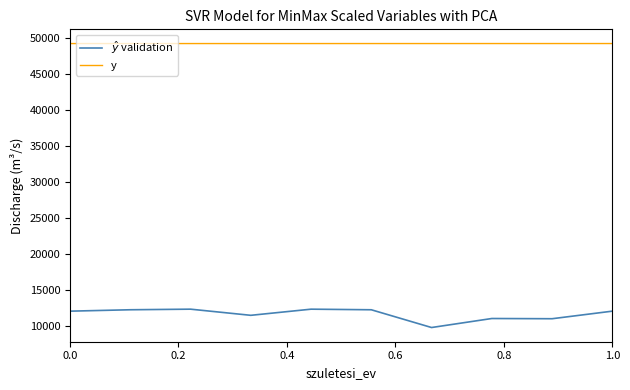

True or false: y and $\hat{y}$ validation cross at least once.

False